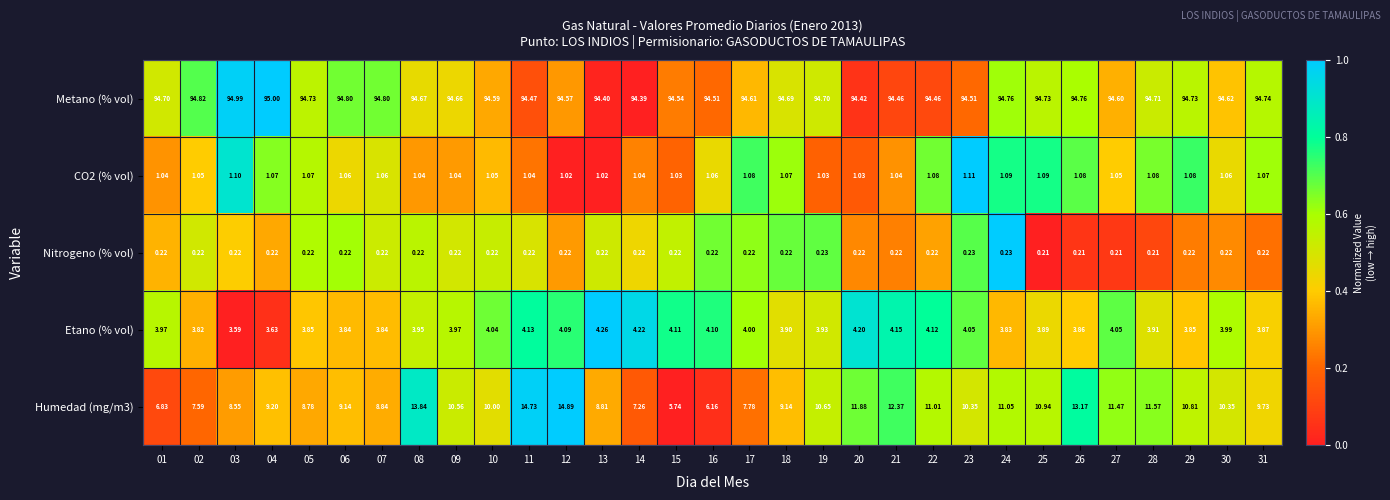

Is the value of Nitrogeno (% vol) at 05 greater than the value of Humedad (mg/m3) at 02?

No